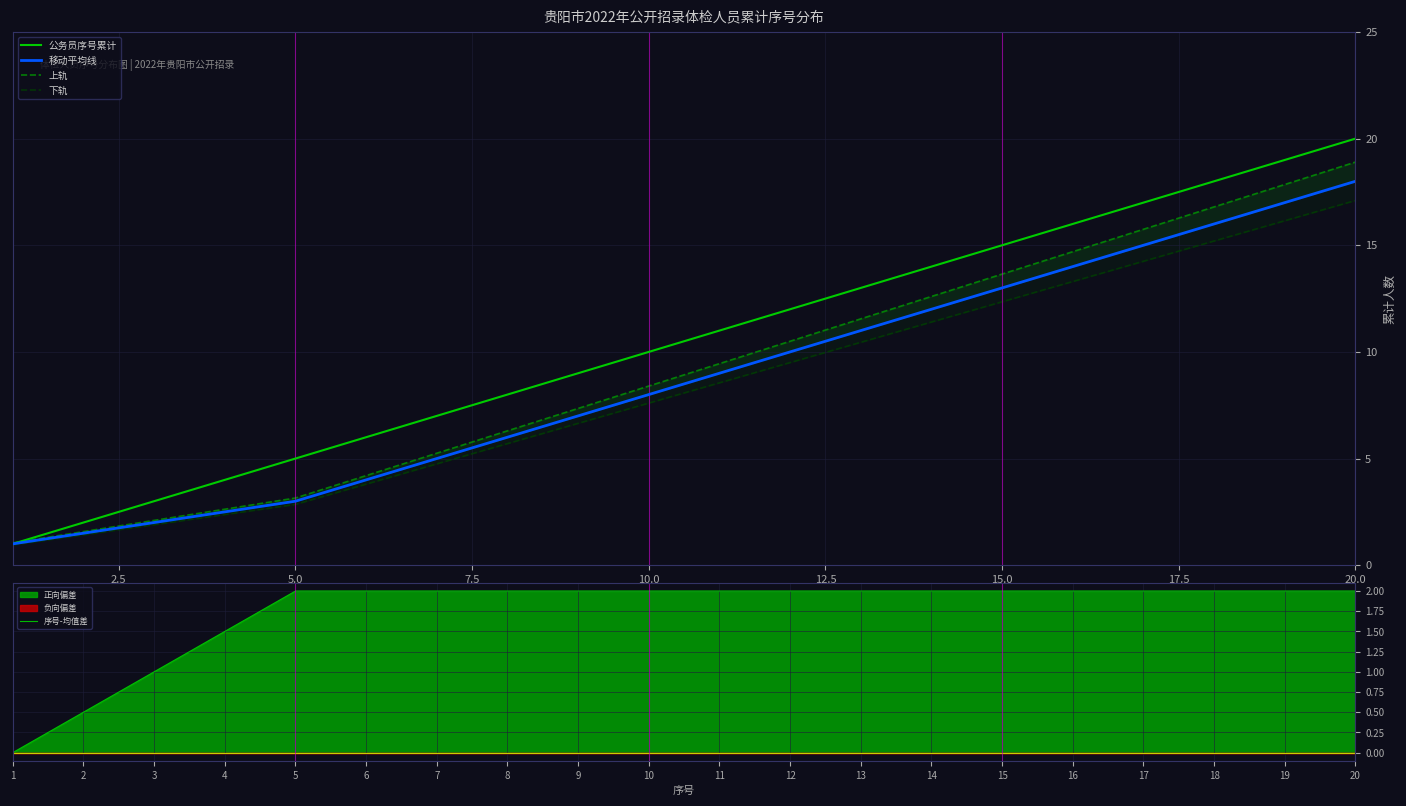

Is it true that 公务员序号累计 equals 10 at 10.0?

True